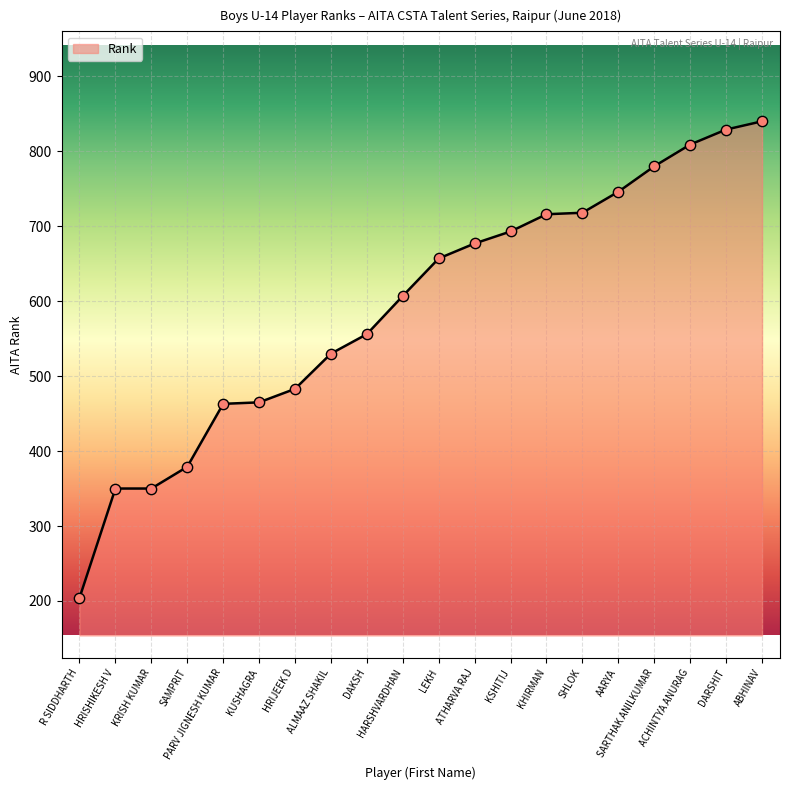

Approximately how many times larger is the value at DARSHIT compared to HRISHIKESH V?

2.4